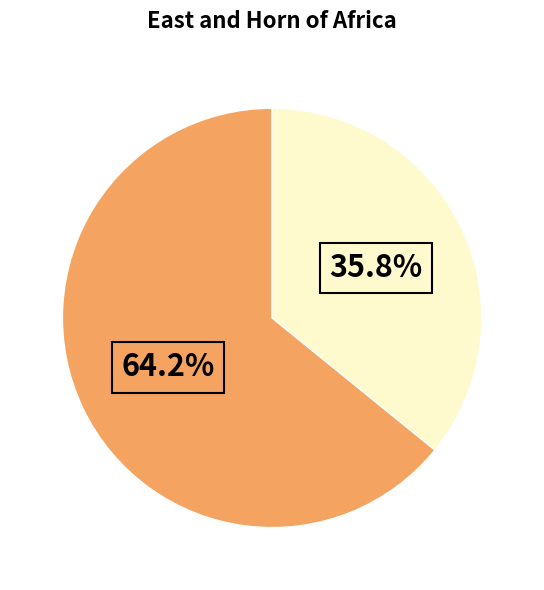

To the nearest percent, what is the difference between the largest and smallest slice percentages?

28%